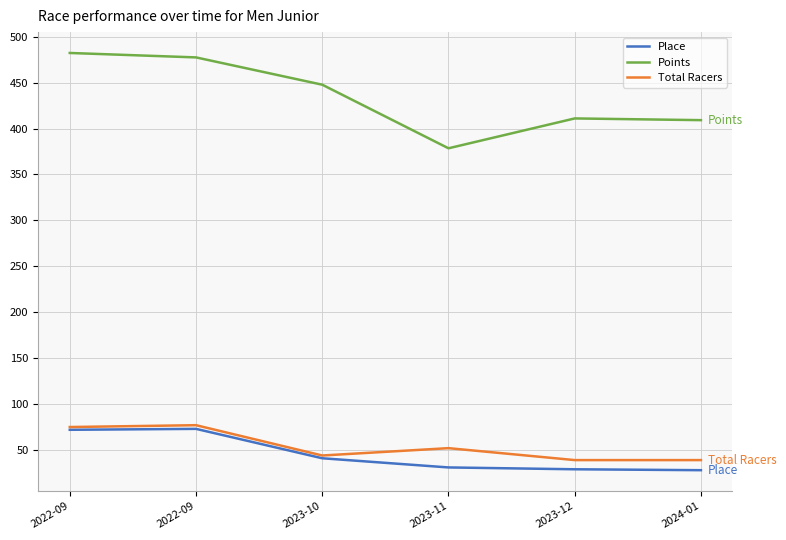

What is the difference between the Points values at 2023-10 and 2023-12?

36.7